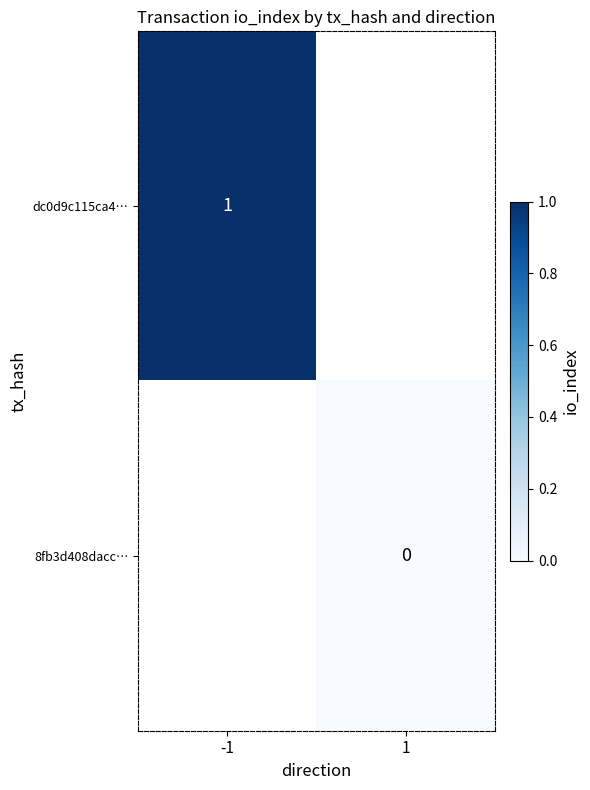

Between 1 and -1, which is larger?

-1